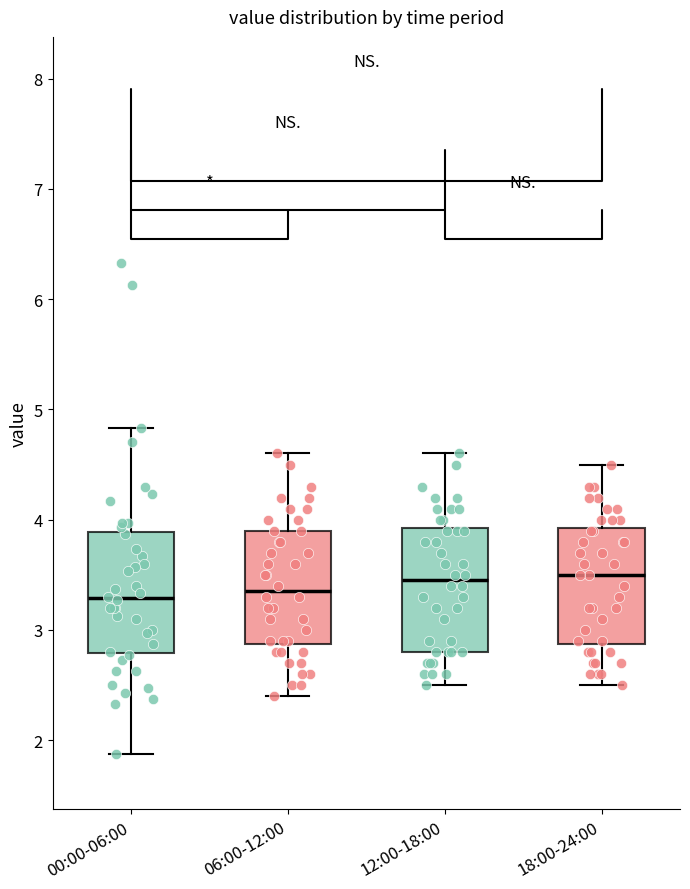

Where does the median line of the box for 06:00-12:00 sit on the y-axis? The values are not printed on the chart, so give them approximately, as read against the axis.

3.4